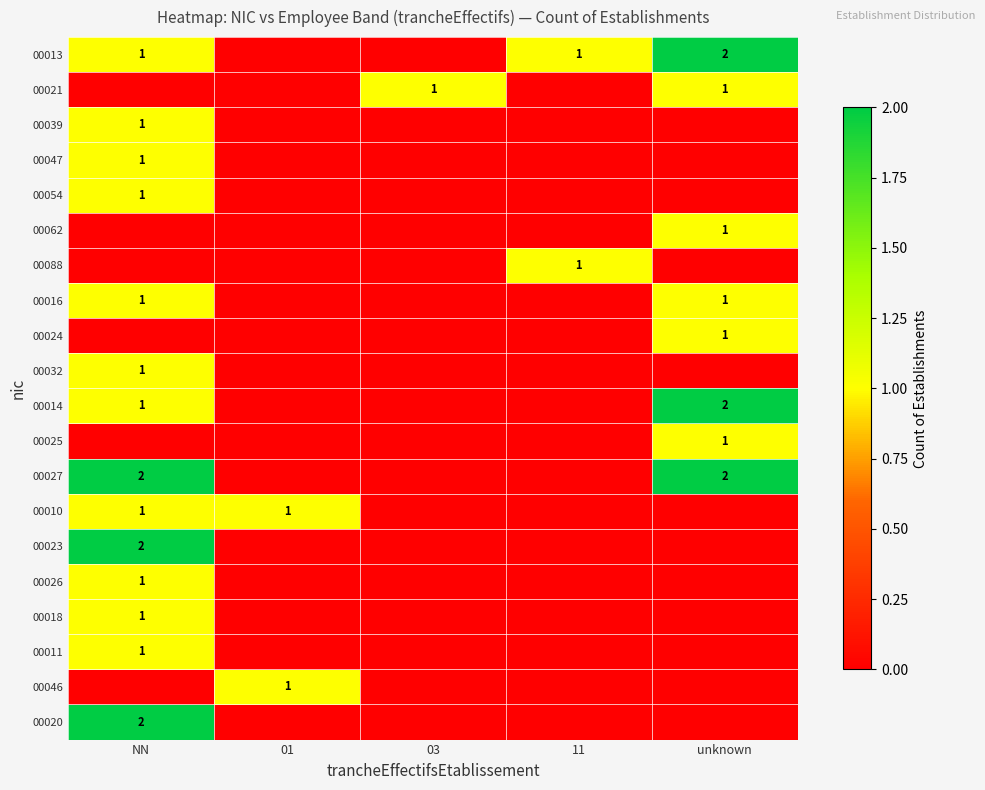

At how many categories does at least one series exceed 0?

5